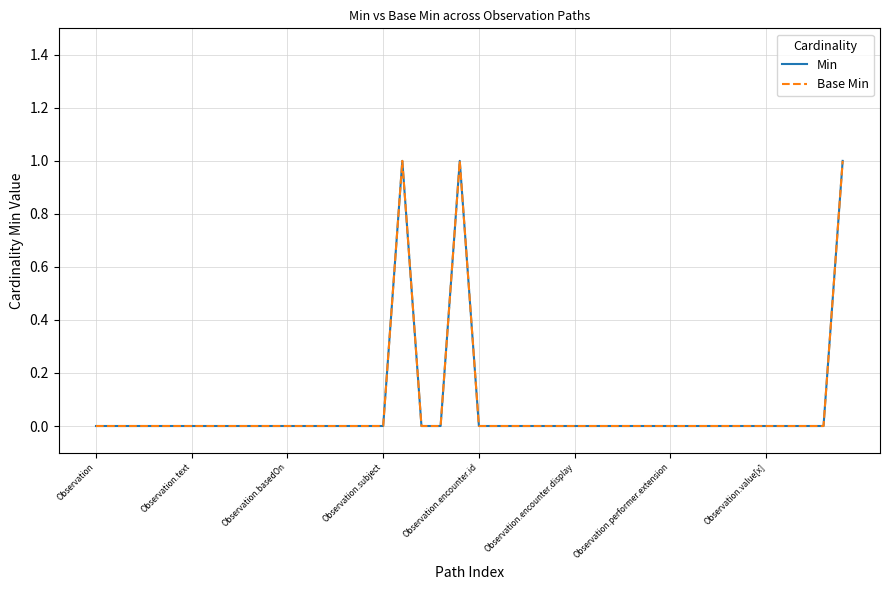

How many lines are shown in the chart?

2